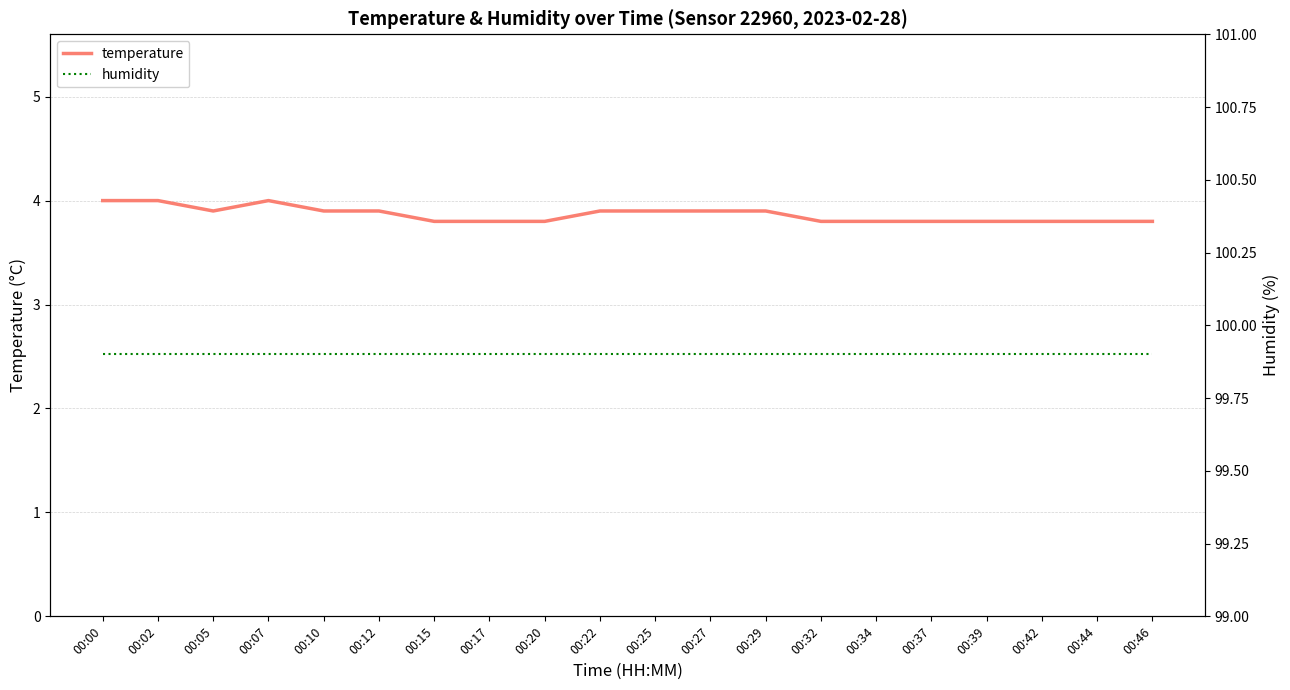

What is the value of the temperature point at the 18th from the left?

3.8